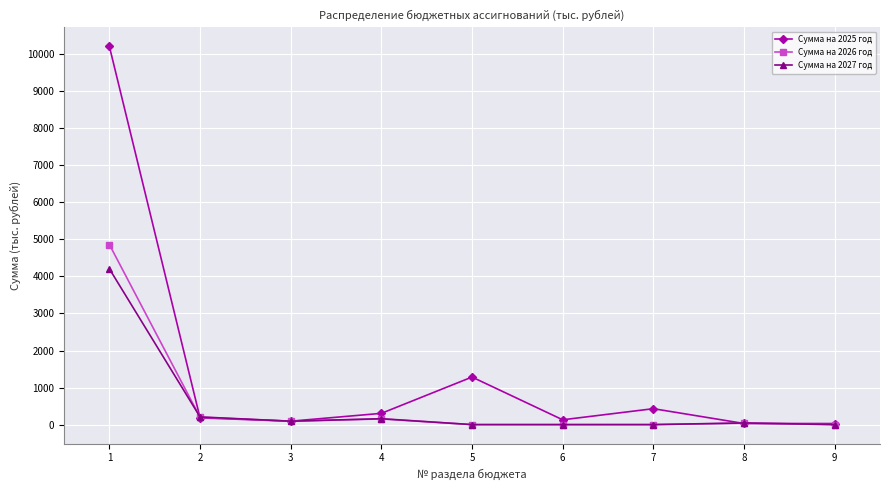

Where does the Сумма на 2025 год series first go above 182?

1